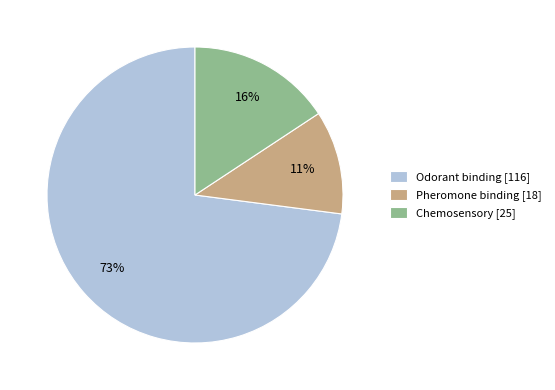

To the nearest percent, what is the difference between the largest and smallest slice percentages?

62%